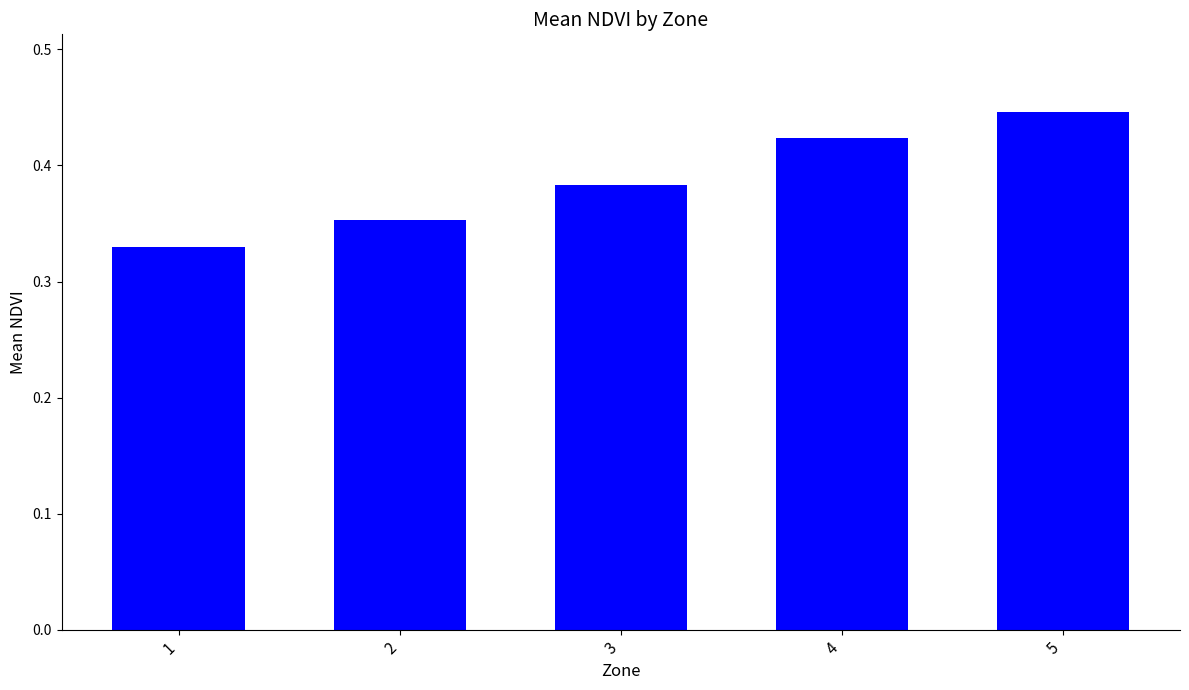

Rank the categories by value from highest to lowest.

5, 4, 3, 2, 1